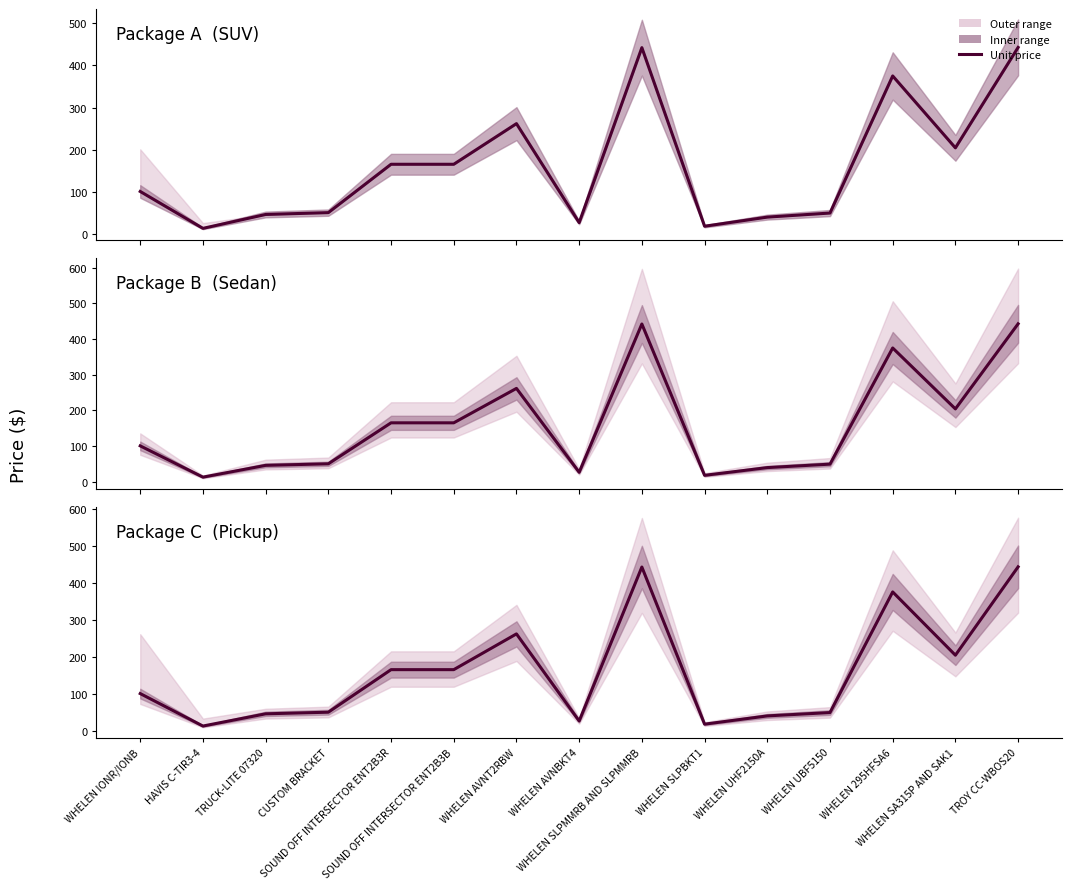

How many categories are shown in the chart?

15